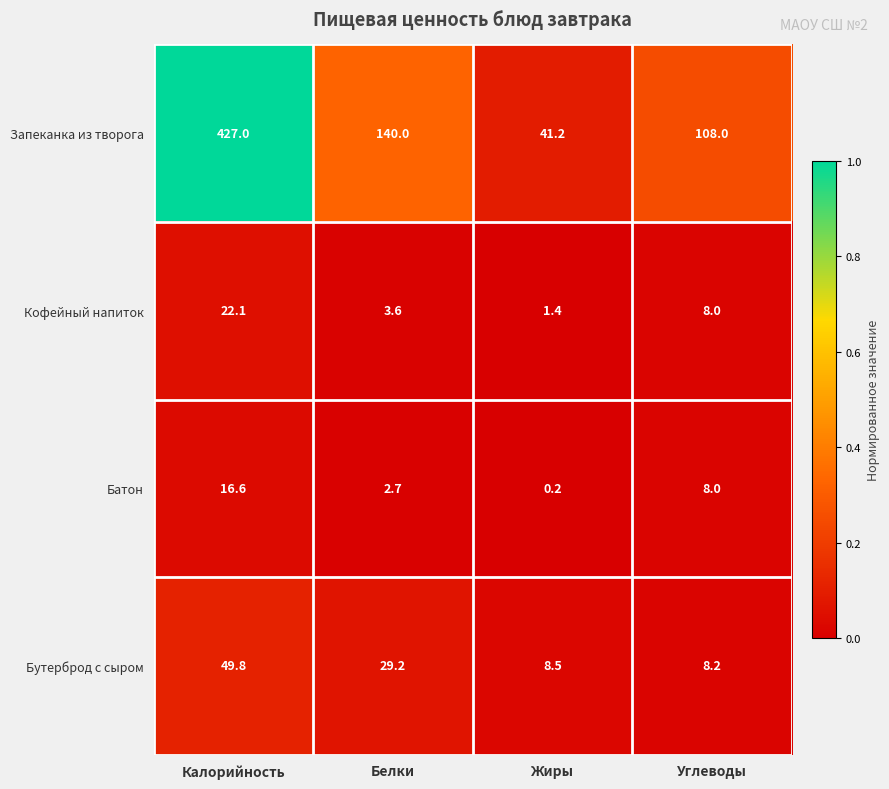

How many categories are shown in the chart?

4